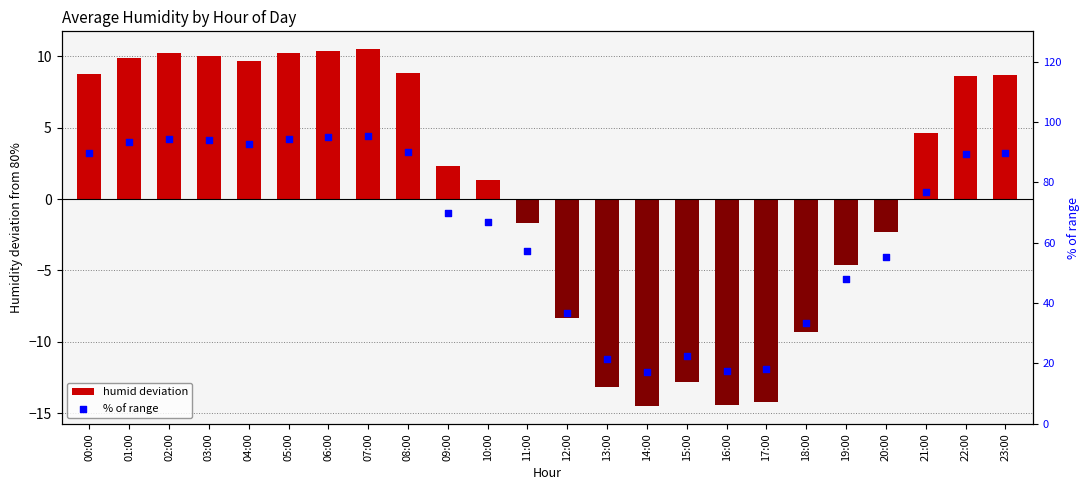

At how many categories does at least one series exceed 21?

21